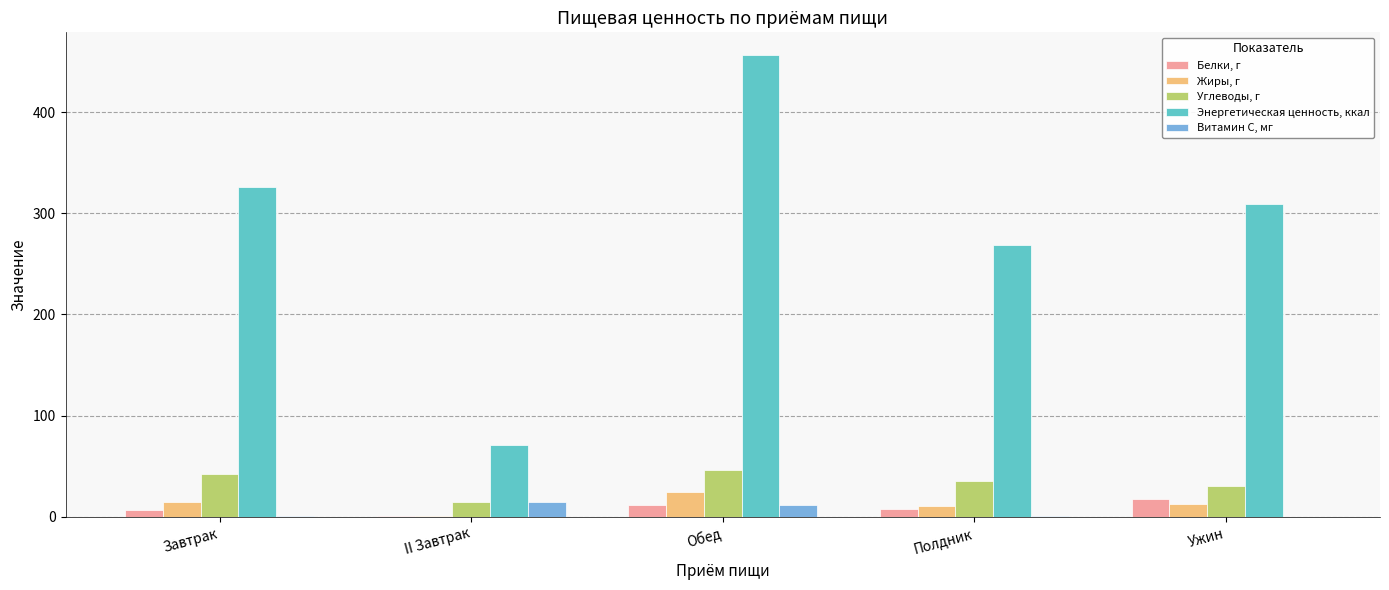

What are all the series names shown in the legend?

Белки, г, Жиры, г, Углеводы, г, Энергетическая ценность, ккал, Витамин С, мг